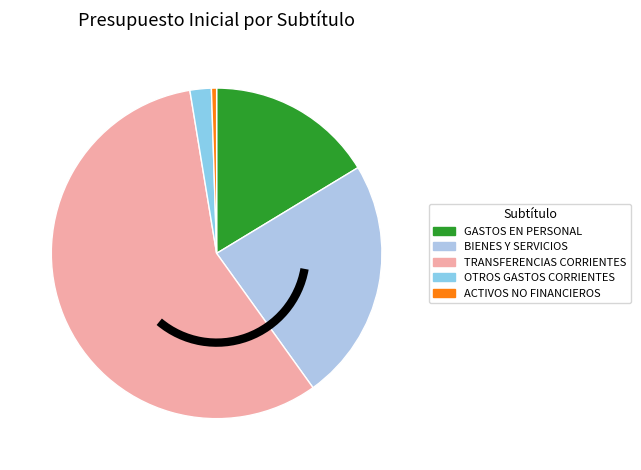

To the nearest percent, what is the average slice percentage?

20%